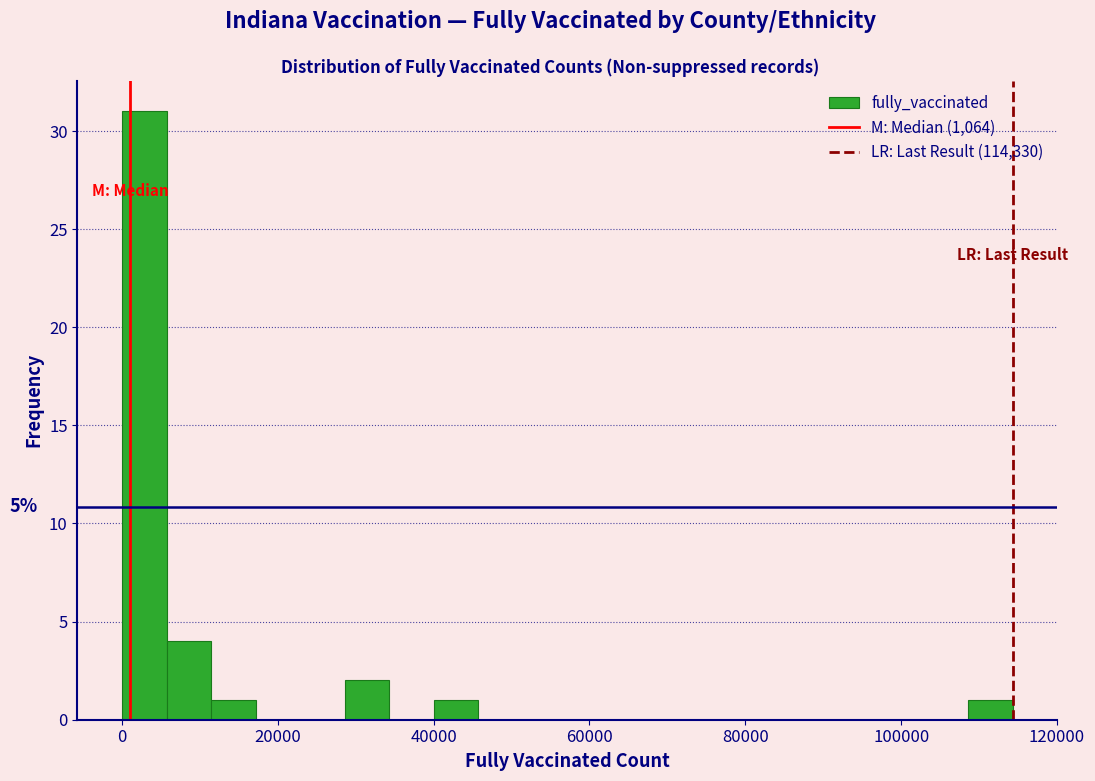

Read against the x-axis, roughly where is the centre of the tallest bar?

2000